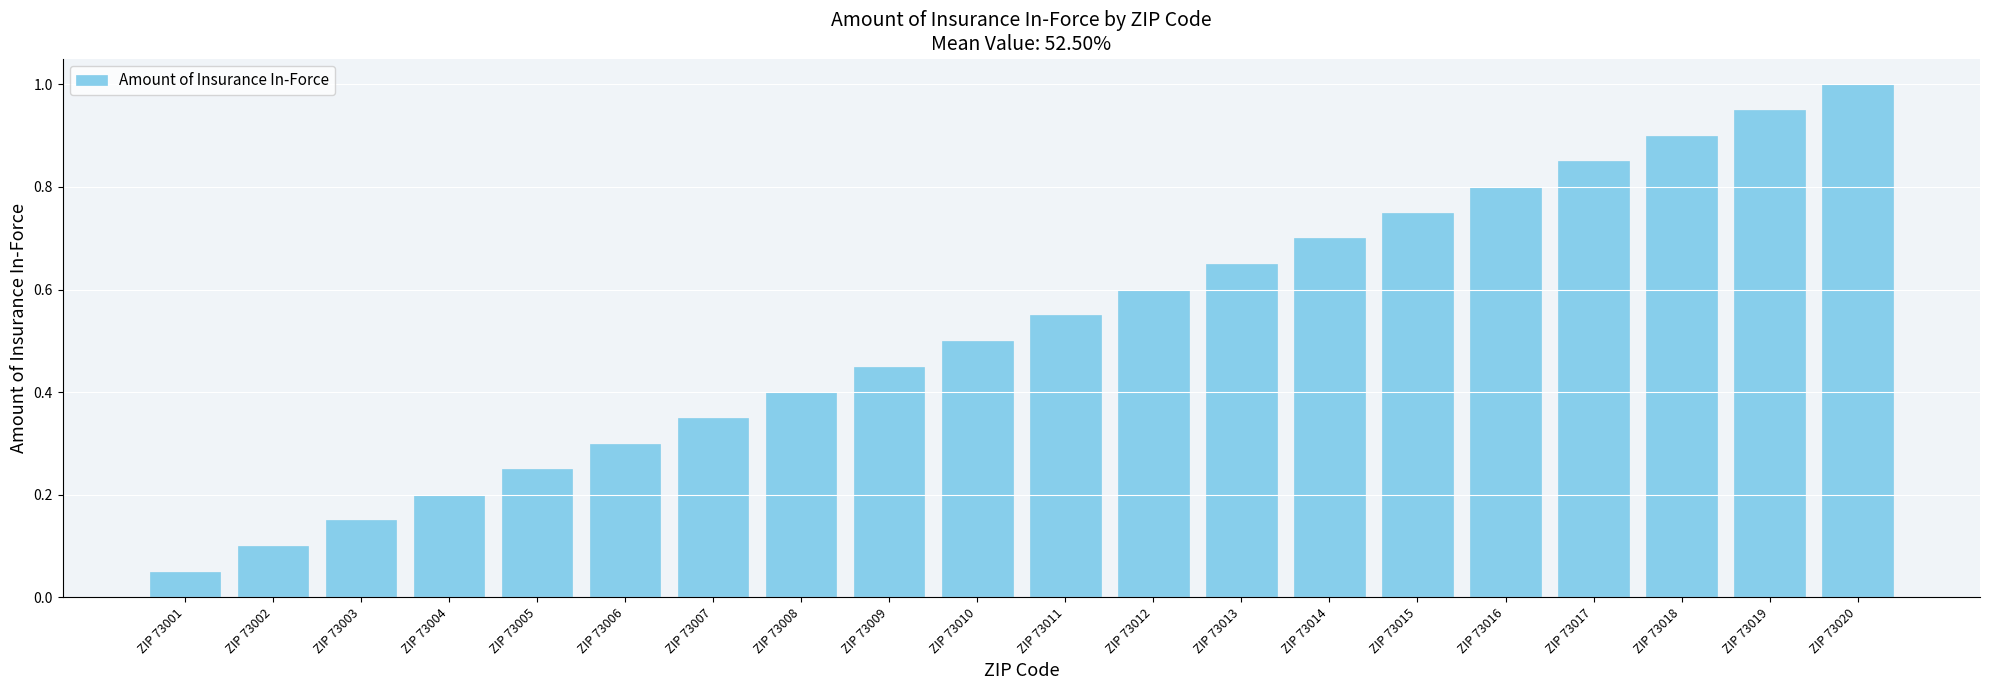

What is the greatest value displayed?

1.0